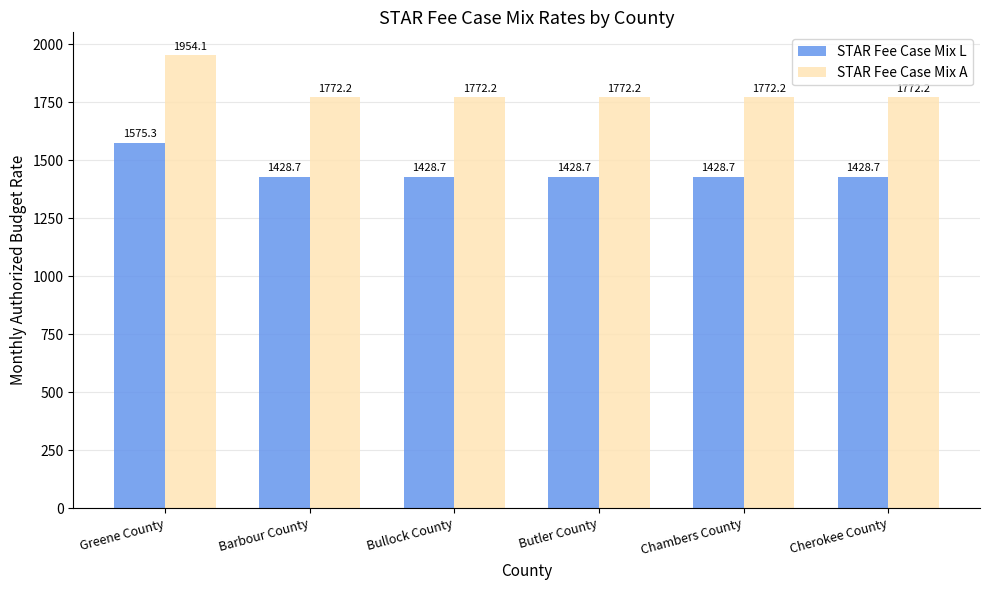

Does the chart contain stacked bars?

No